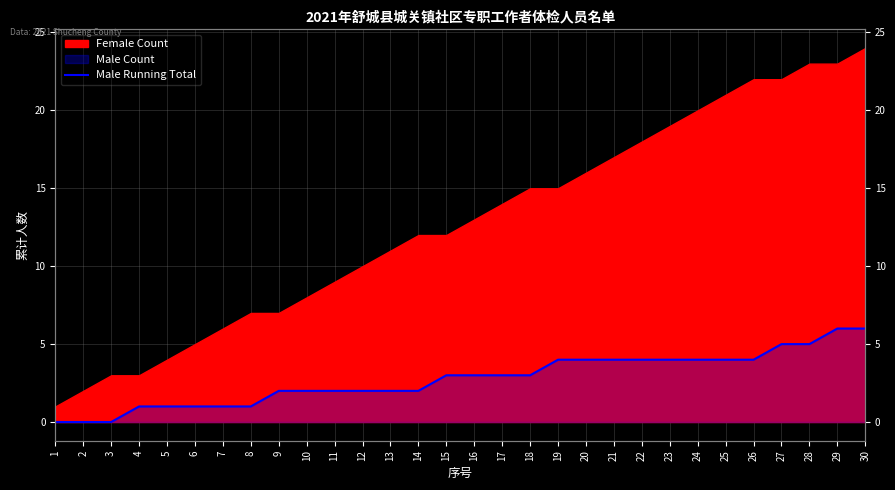

True or false: the data has more than 2 interior local peaks.

False